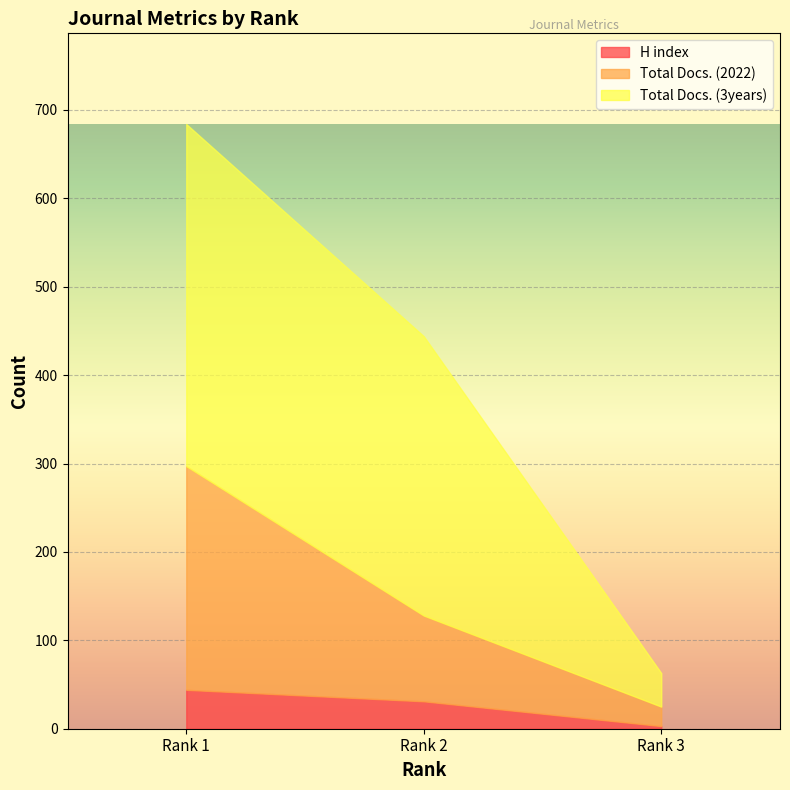

At how many categories does at least one series exceed 372?

1